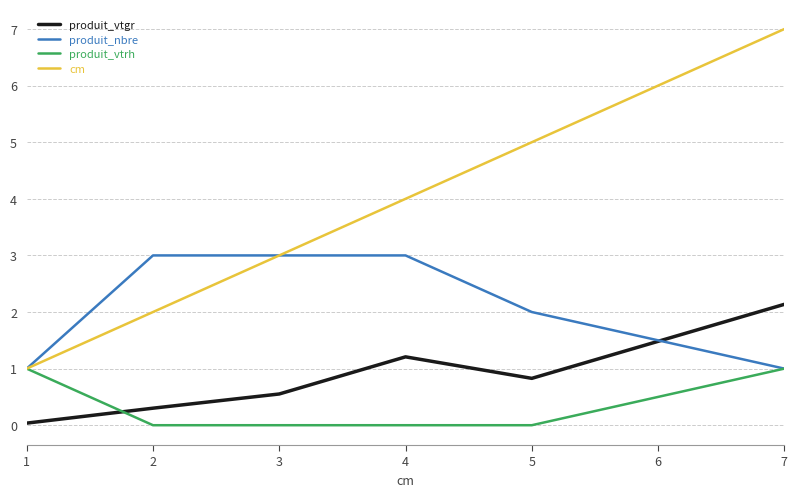

What is the sum of all produit_vtrh values?

2.0